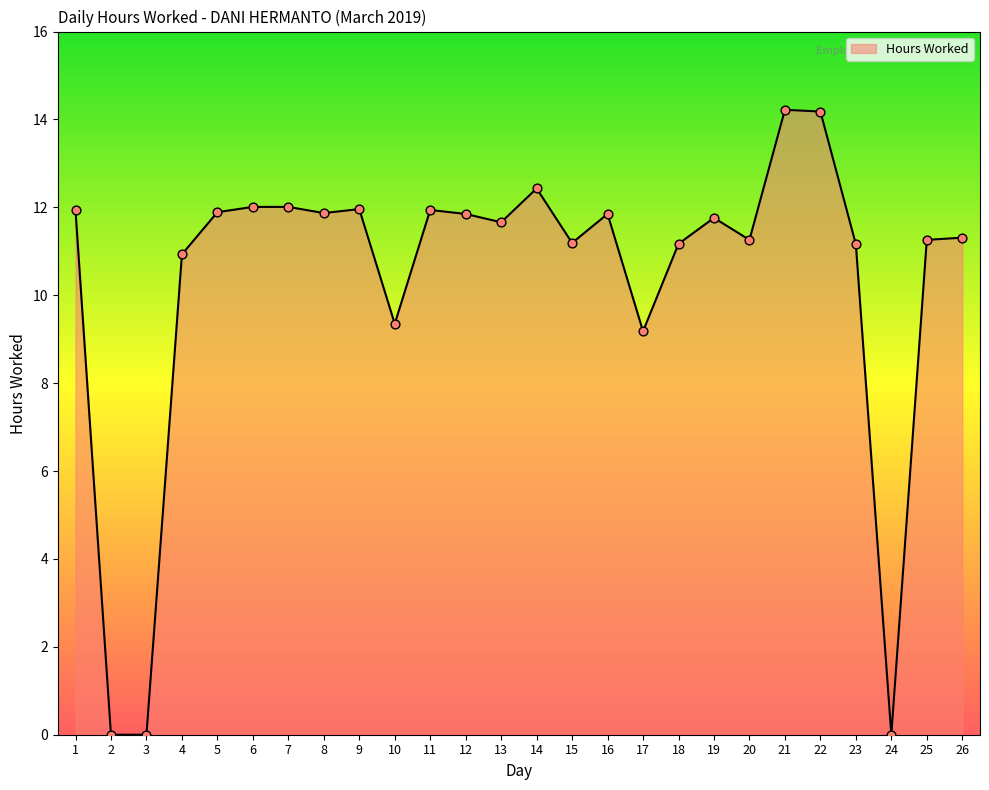

Approximately how many times larger is the value at 9 compared to 11?

1.0